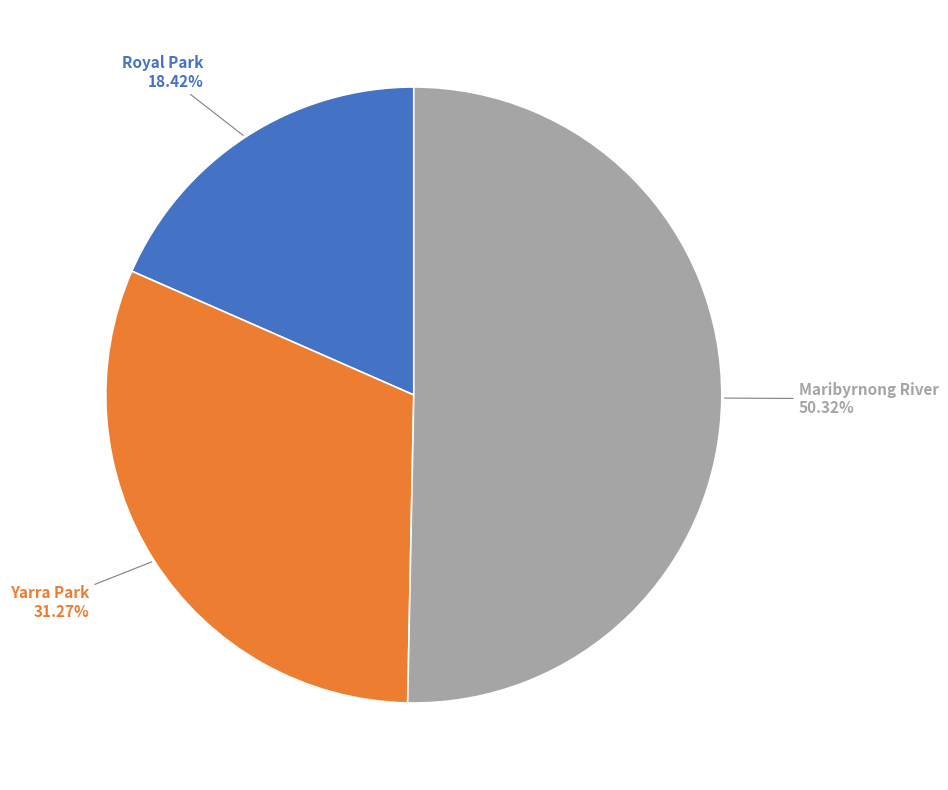

True or false: Royal Park accounts for 18% of the total.

True